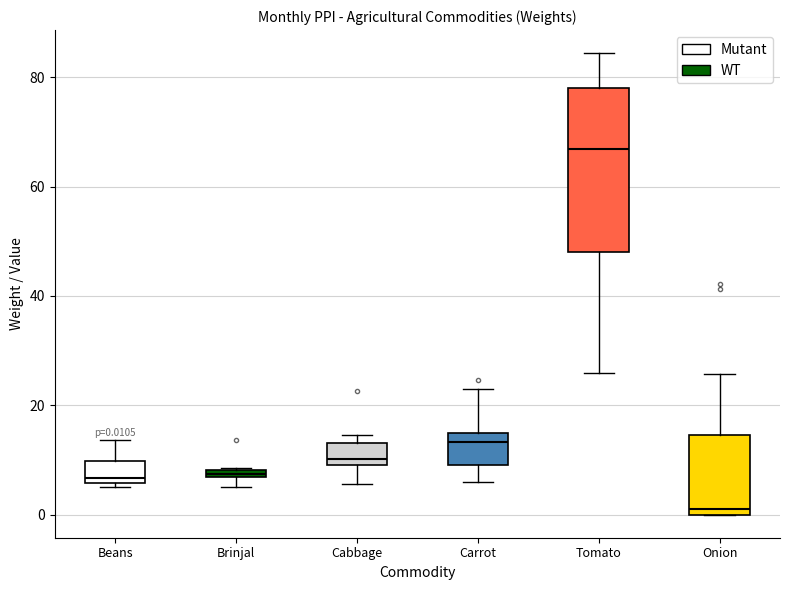

Which box's median line is the lowest?

Onion